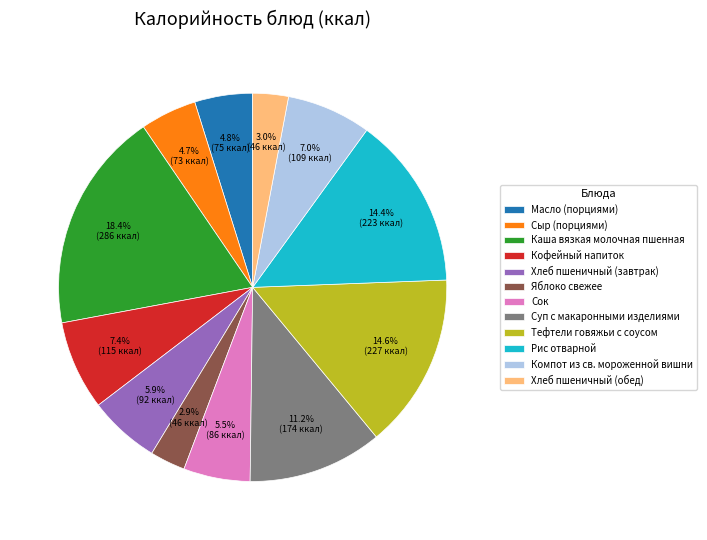

How many slices are in this pie chart?

12